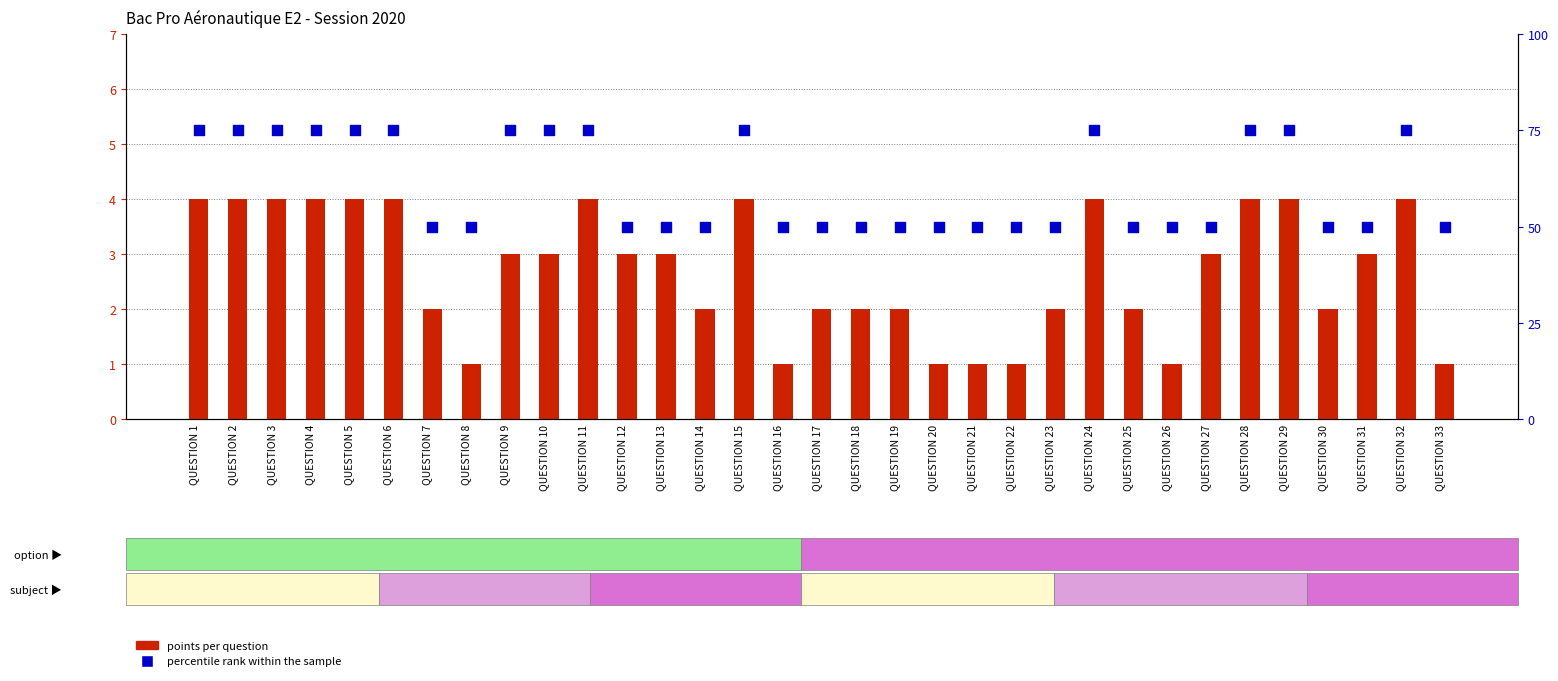

Which series has the largest total across all categories?

percentile rank within the sample